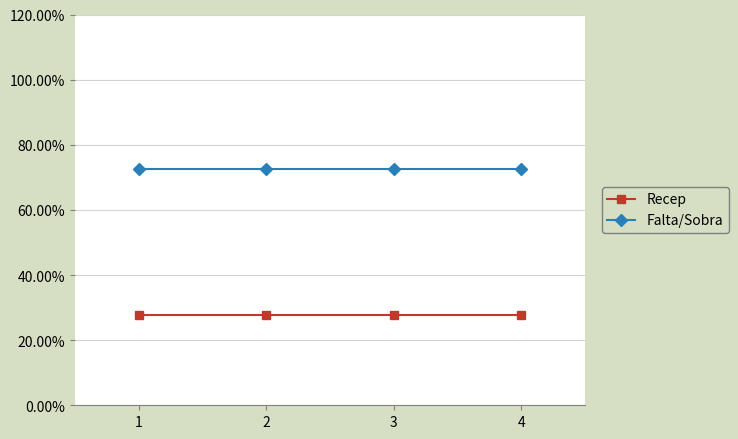

Is this an area chart (filled region under the line)?

No